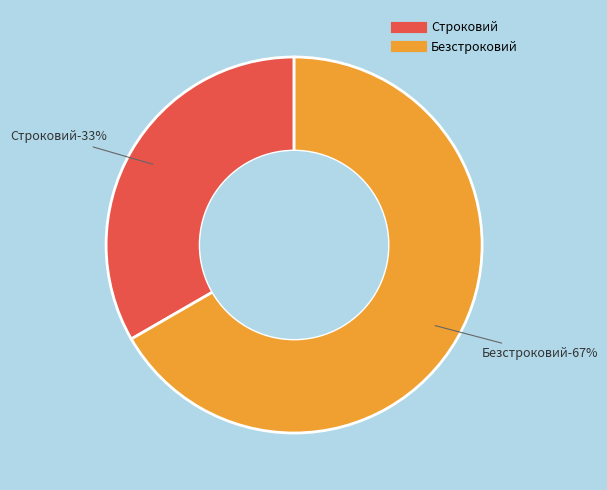

How many segments does this pie chart have?

2